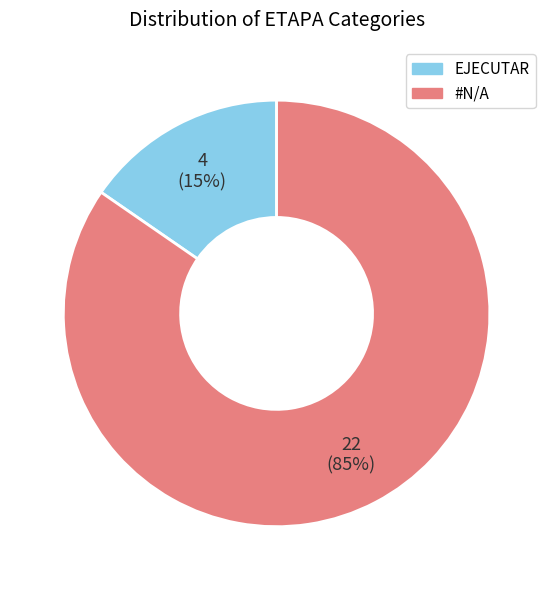

Does any single category account for the majority?

Yes